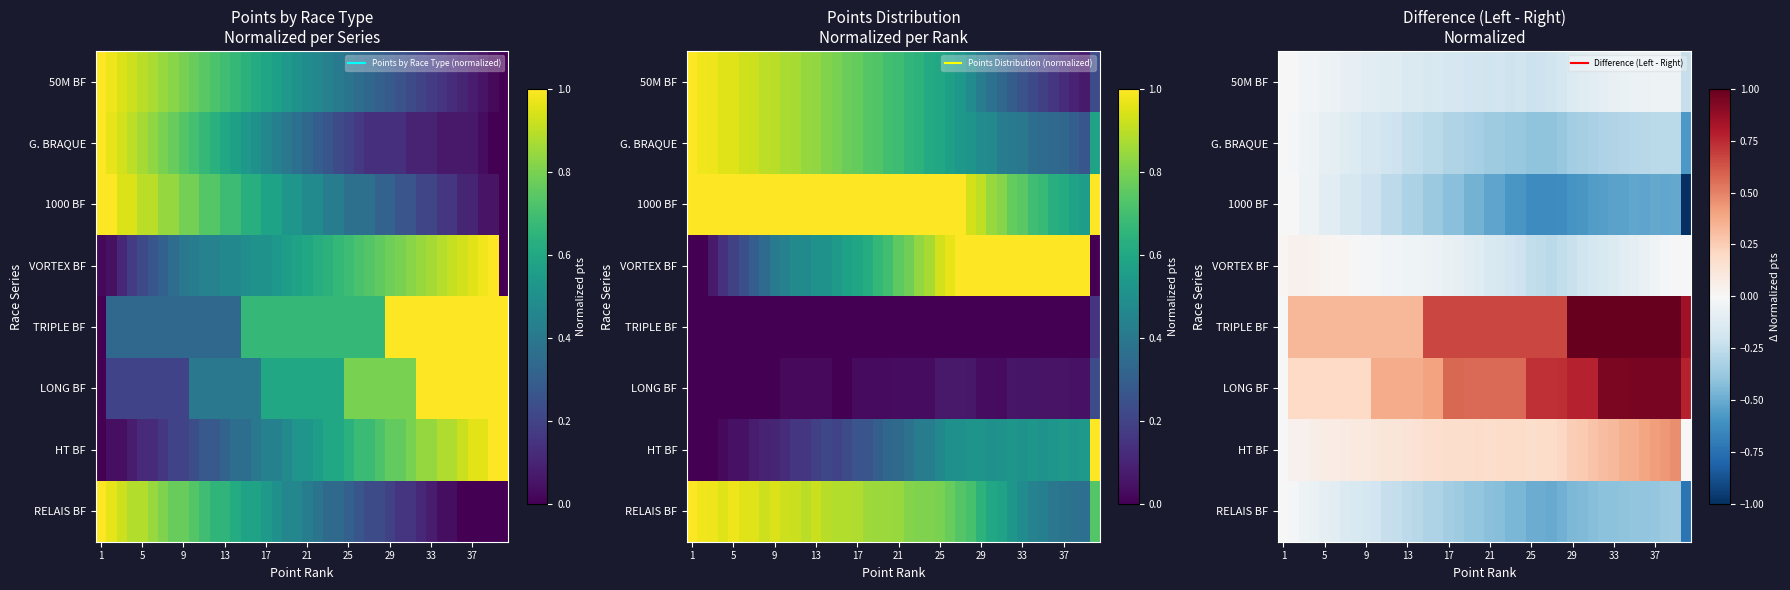

At which category is the sum across all series the highest?

38